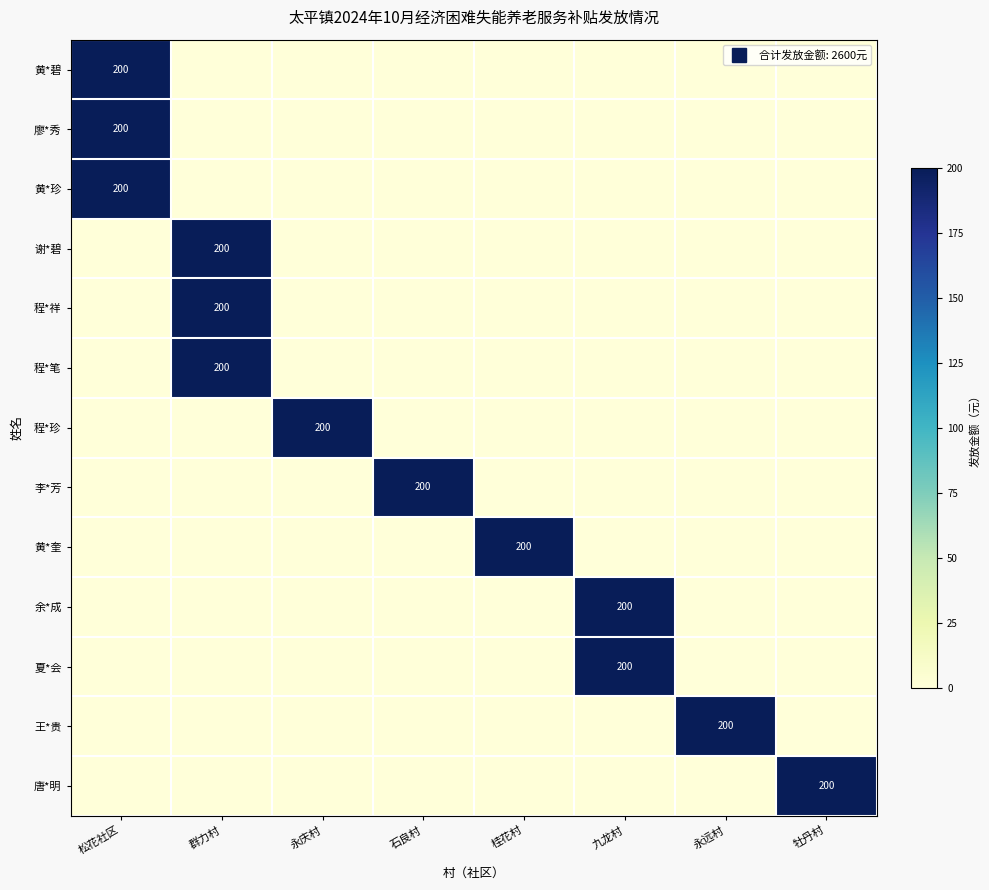

True or false: 黄*珍 has a value of 0 at 永远村.

True